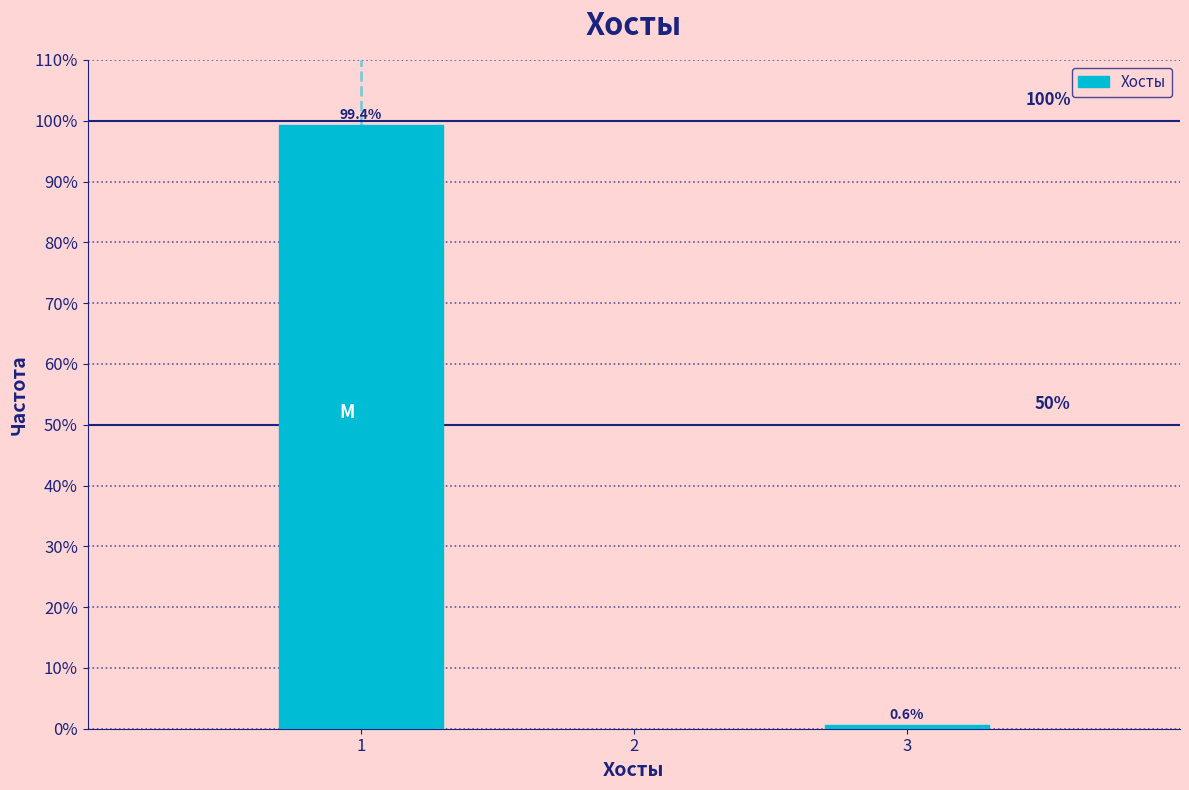

Reading right to left, transcribe all the data shown in this chart.

3=0.6	1=99.4